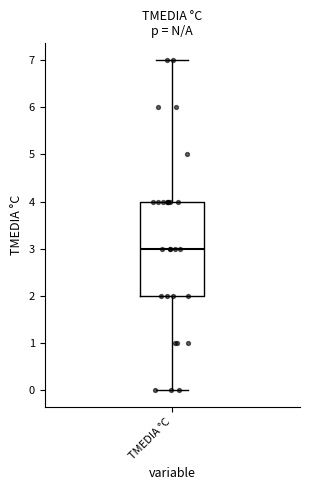

Read this box plot against the y-axis: the position of the median line, the range covered by the box, and the ends of both whiskers. The values are not printed on the chart, so give them approximately, as read against the axis.

median 3, box 2 to 4, whiskers 0 to 7